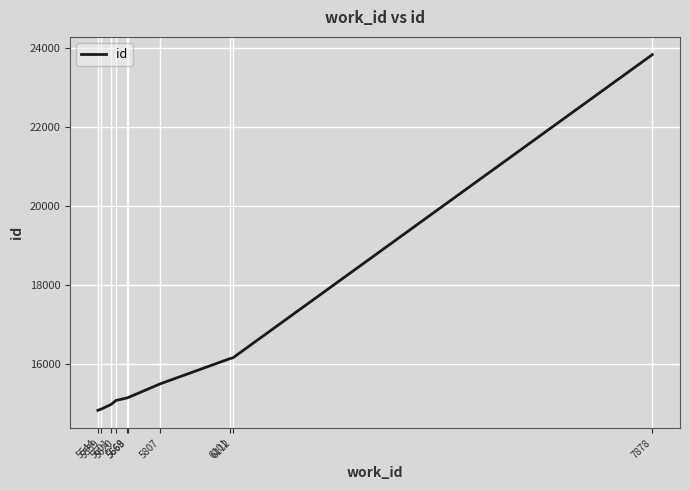

Does the chart display data point markers on the line(s)?

No